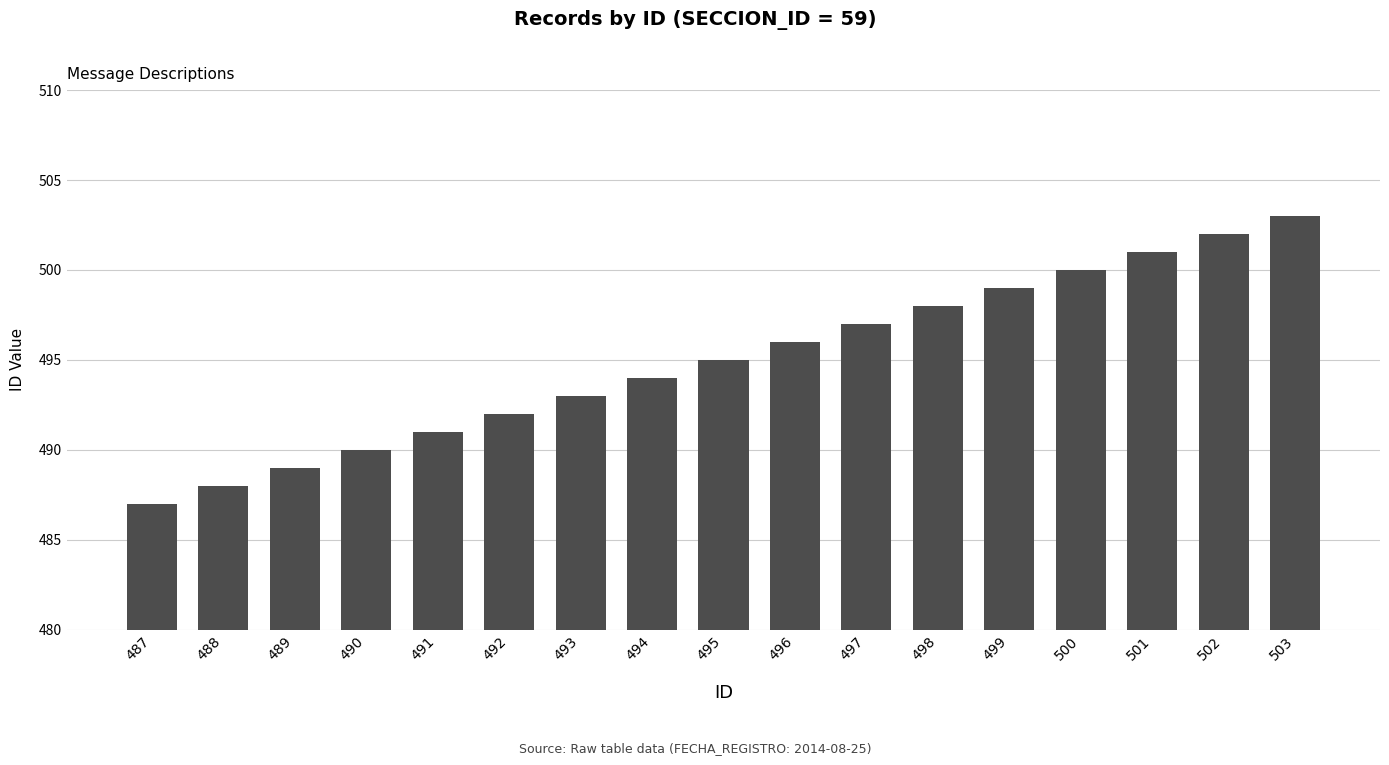

What is the sum of the values at 498 and 492?

990